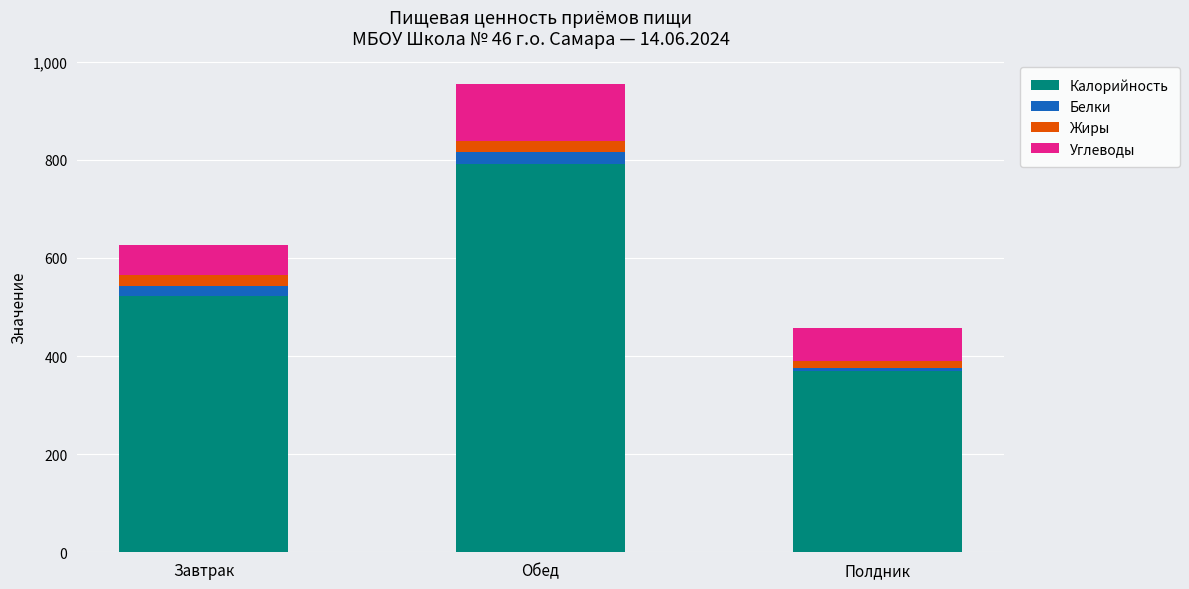

What is the average value of the Калорийность series?

561.3